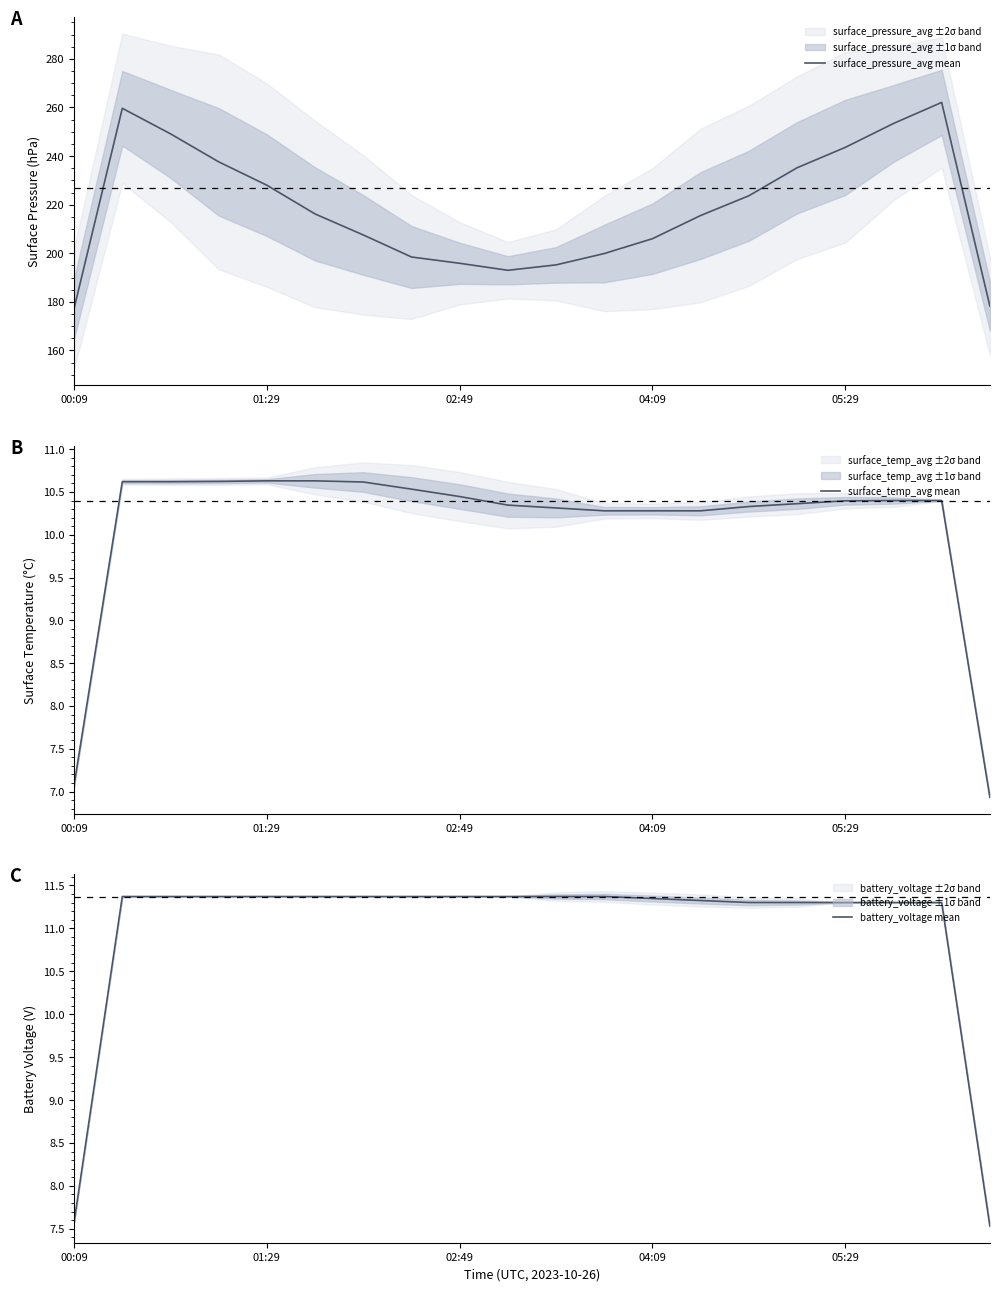

True or false: surface_pressure_avg mean has a value of 61.0 at 02:49.

False